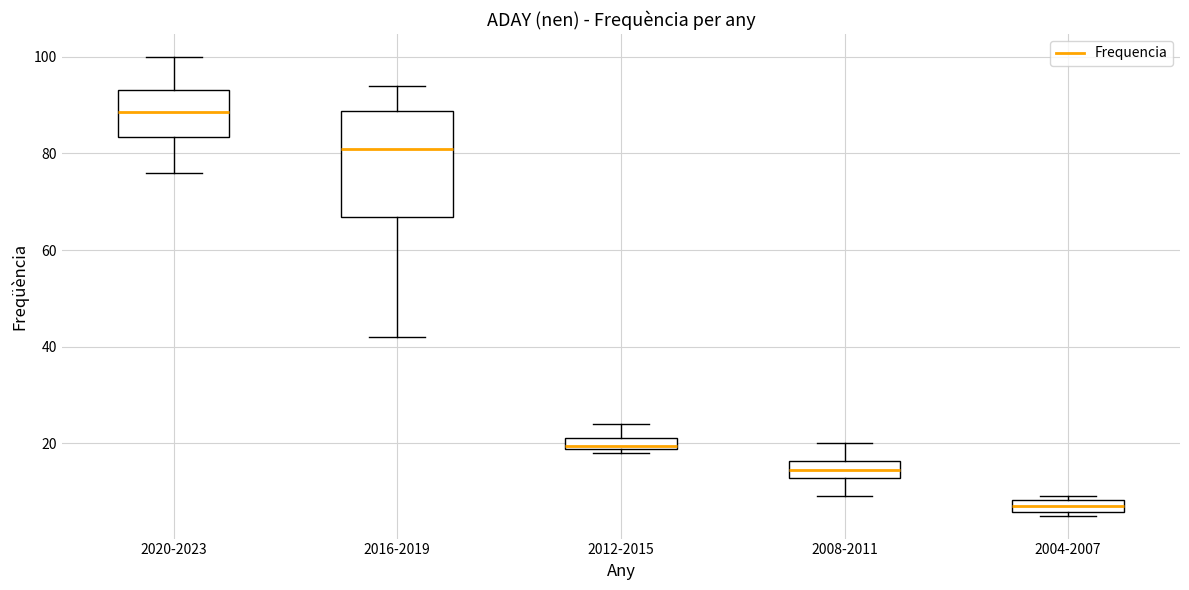

Where is the upper edge of the box for 2012-2015 on the y-axis? The values are not printed on the chart, so give them approximately, as read against the axis.

22